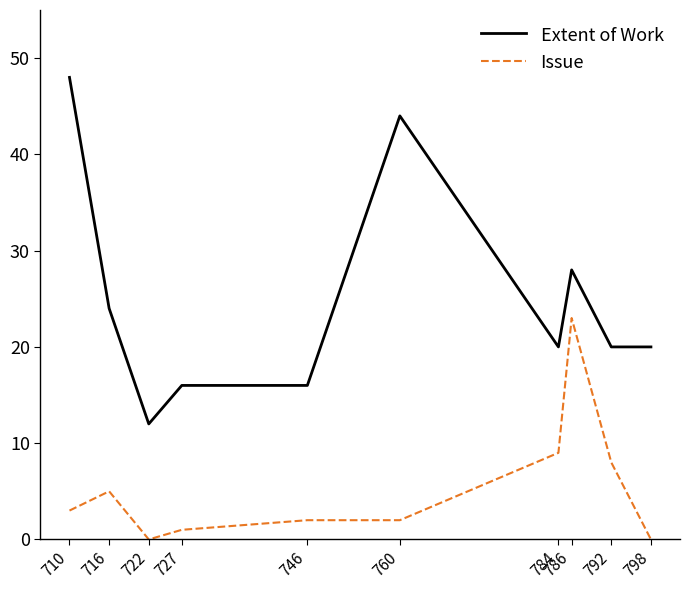

List the series in order of their peak value, lowest first.

Issue, Extent of Work